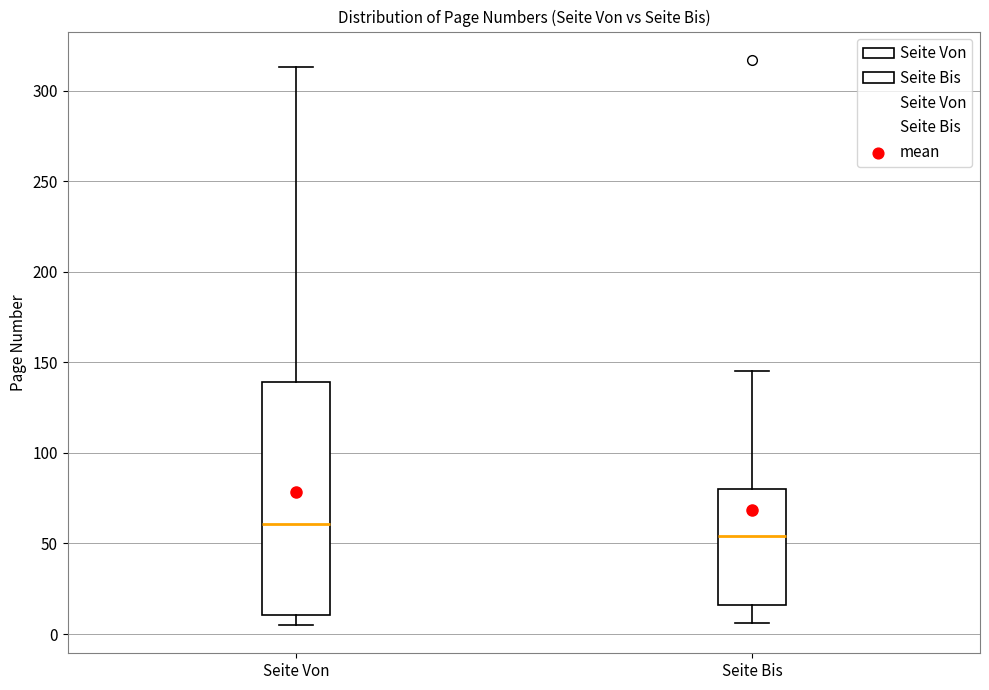

Reading left to right, transcribe this box plot: for each box, give where its median line is, the range the box spans, and where its two whiskers end, as read against the y-axis. The values are not printed on the chart, so give them approximately, as read against the axis.

Seite Von: median 60, box 10 to 140, whiskers 5 to 315
Seite Bis: median 55, box 15 to 80, whiskers 5 to 145